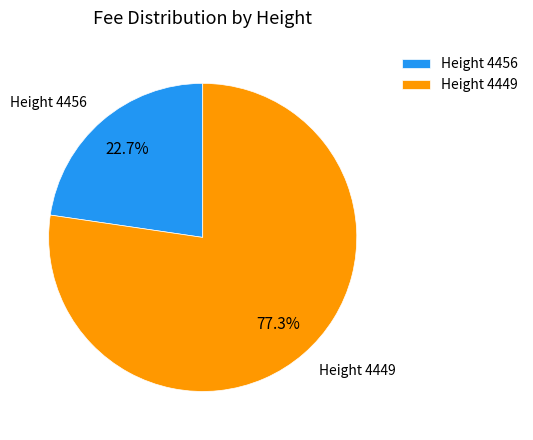

How many slices are in this pie chart?

2